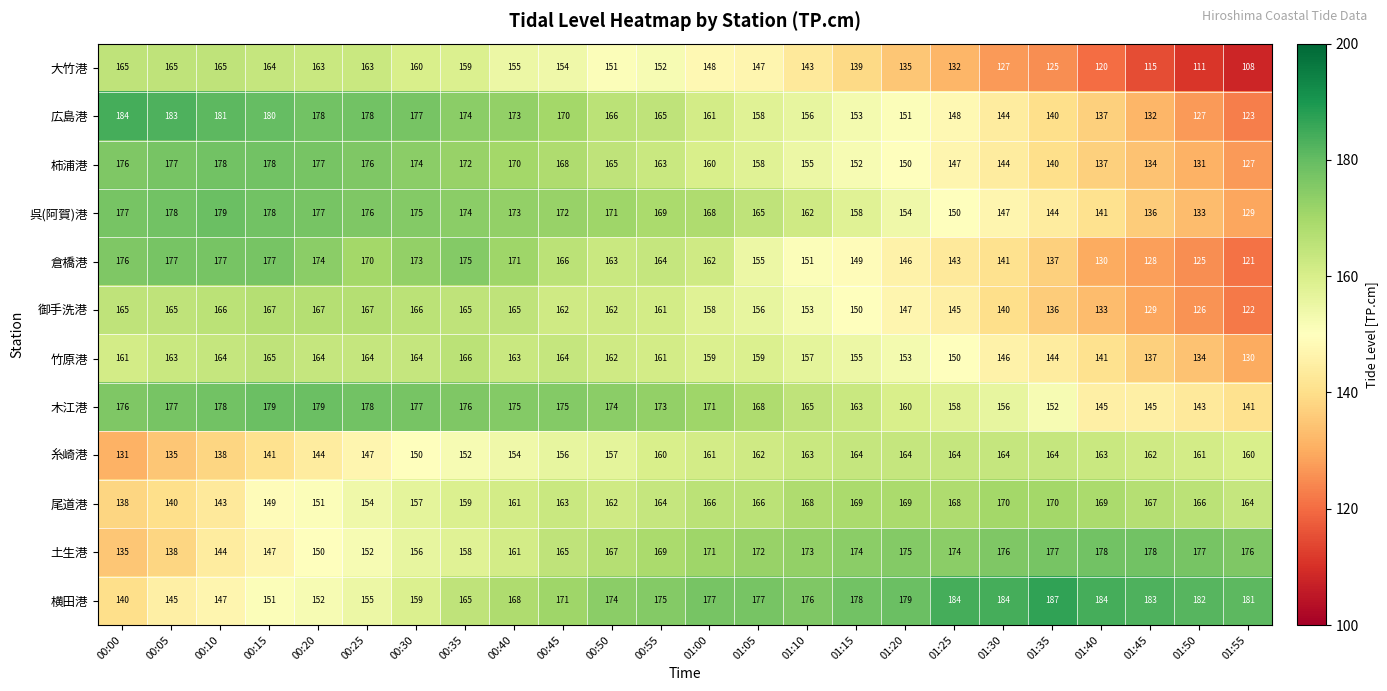

Is it true that 呉(阿賀)港 equals 169 at 00:55?

True